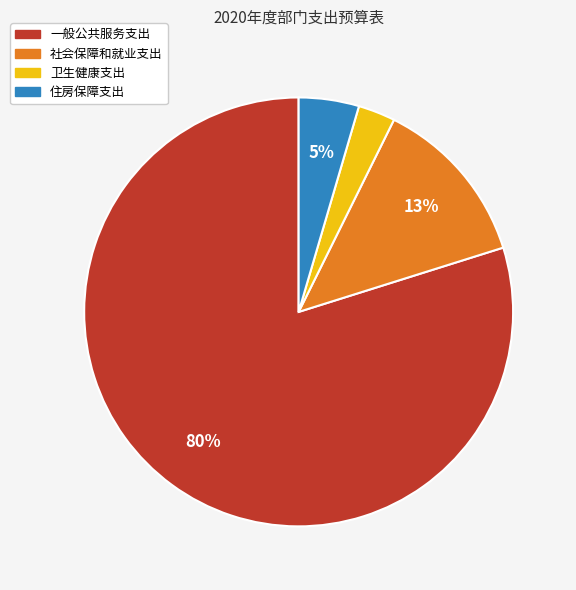

The 社会保障和就业支出 slice represents 27% of the pie. True or false?

False